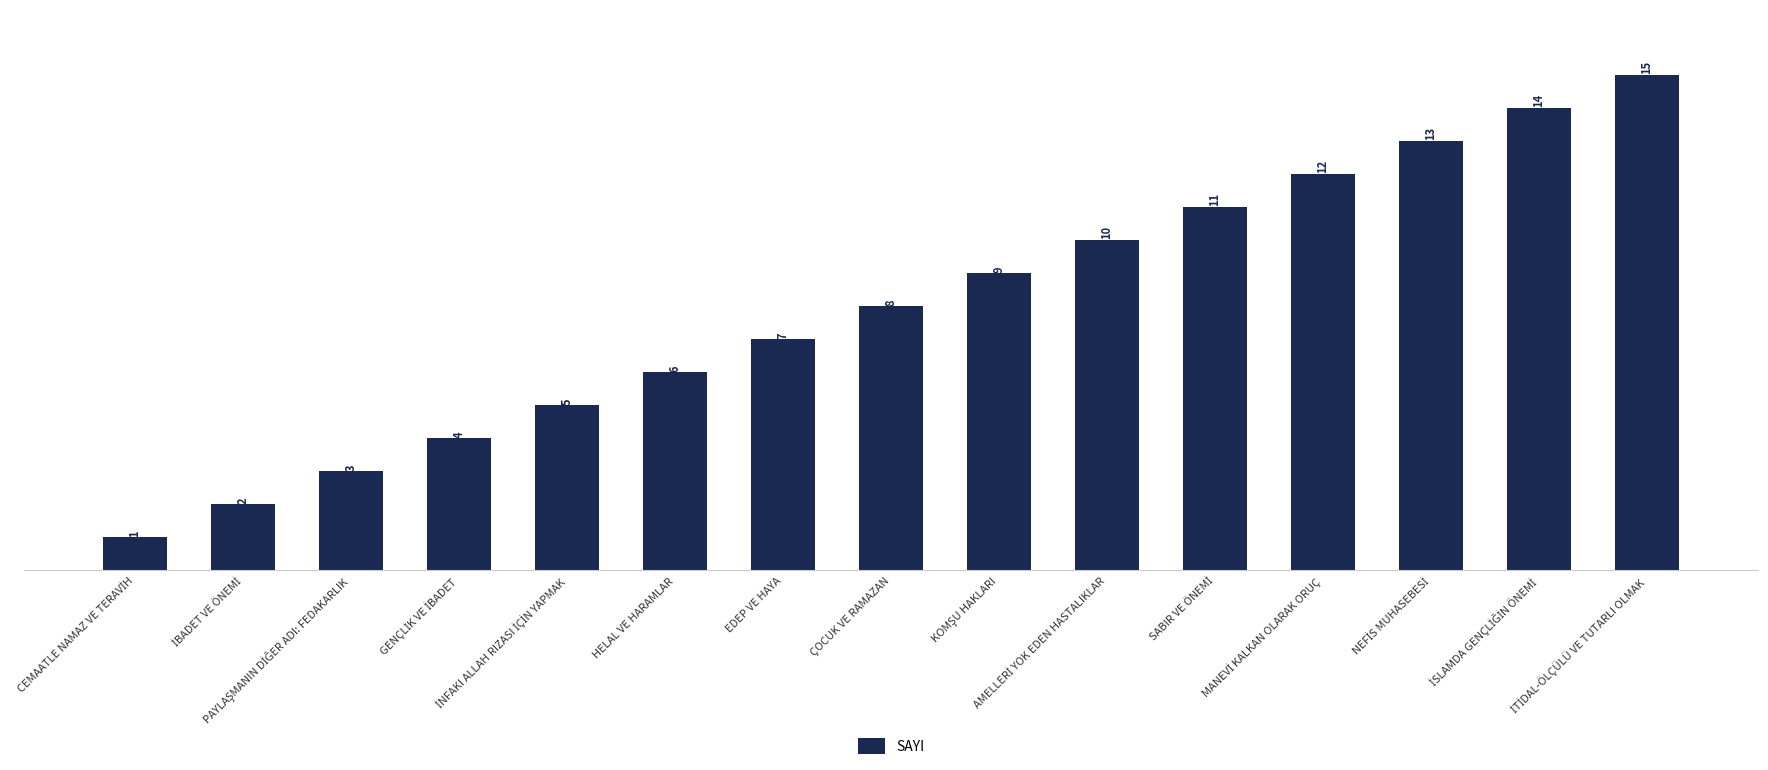

What is the value of the 4th bar from the left?

4